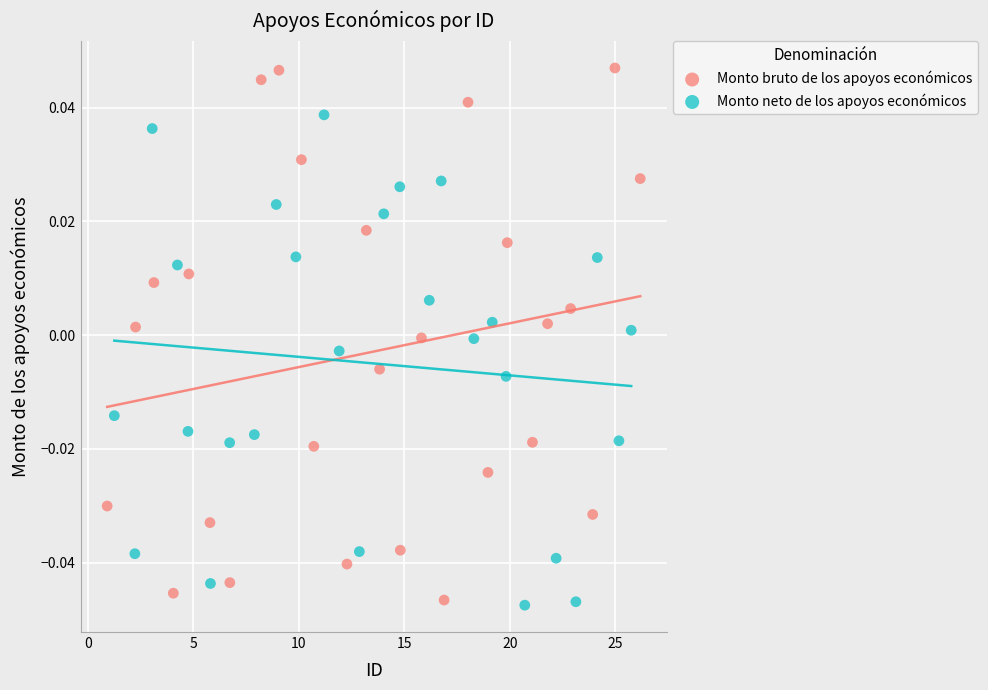

Which series has the widest spread of Y values?

Monto bruto de los apoyos económicos